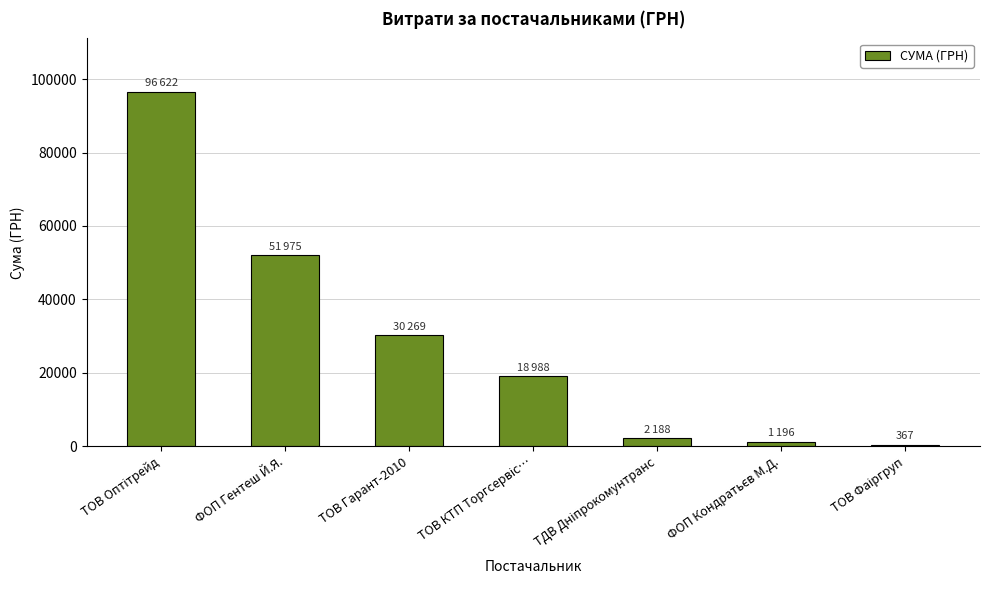

What is the value of the 2nd bar from the left?

51975.0